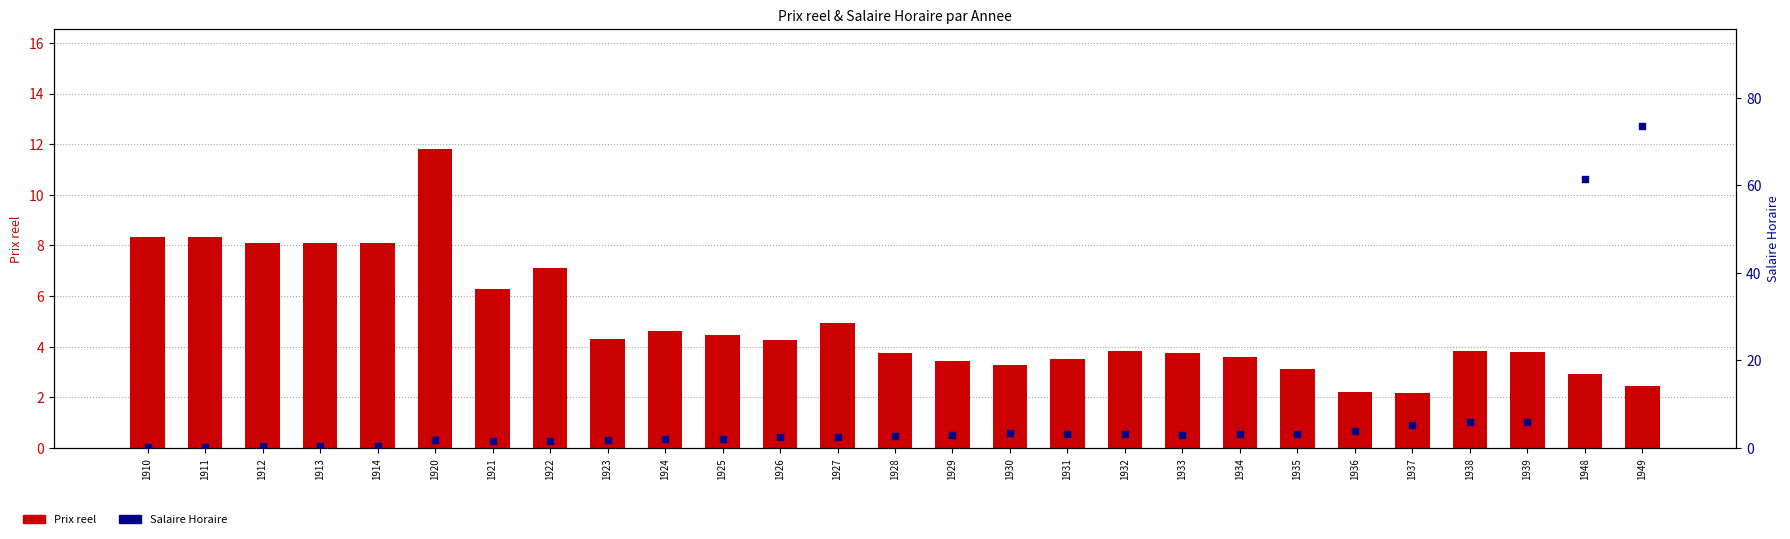

At how many categories does at least one series exceed 31?

2